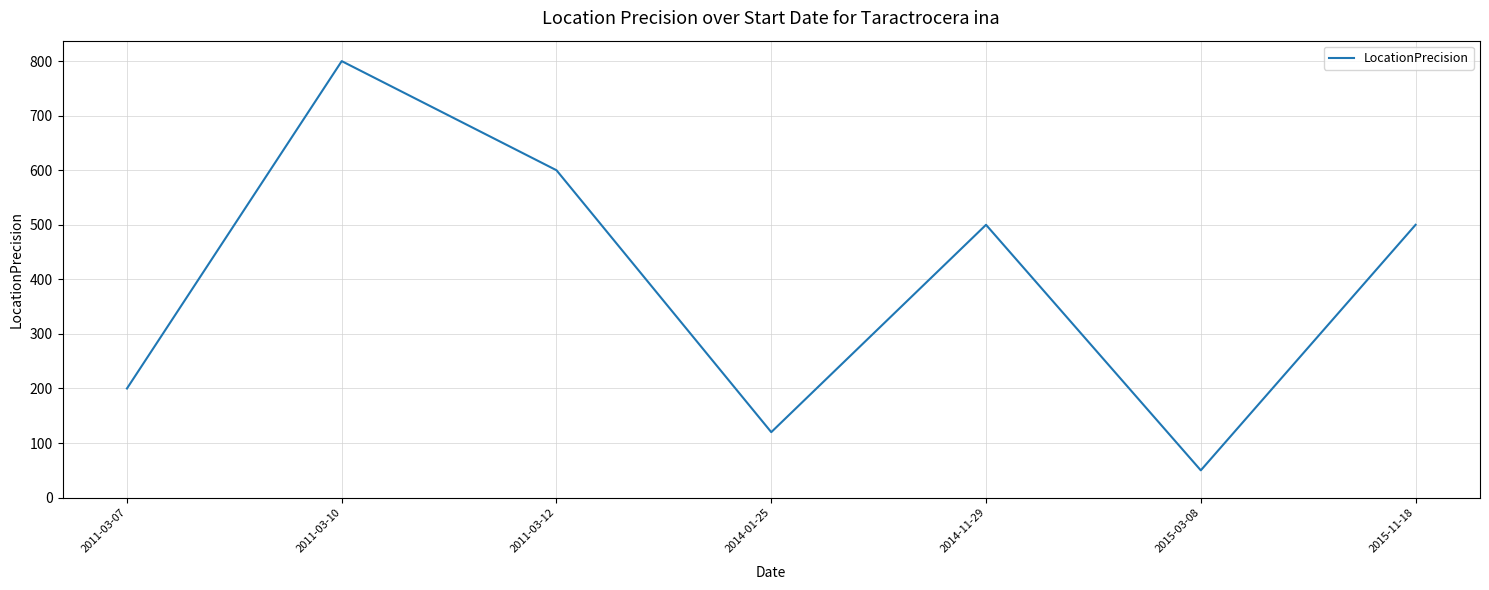

What is the difference between the values at 2011-03-07 and 2011-03-10?

600